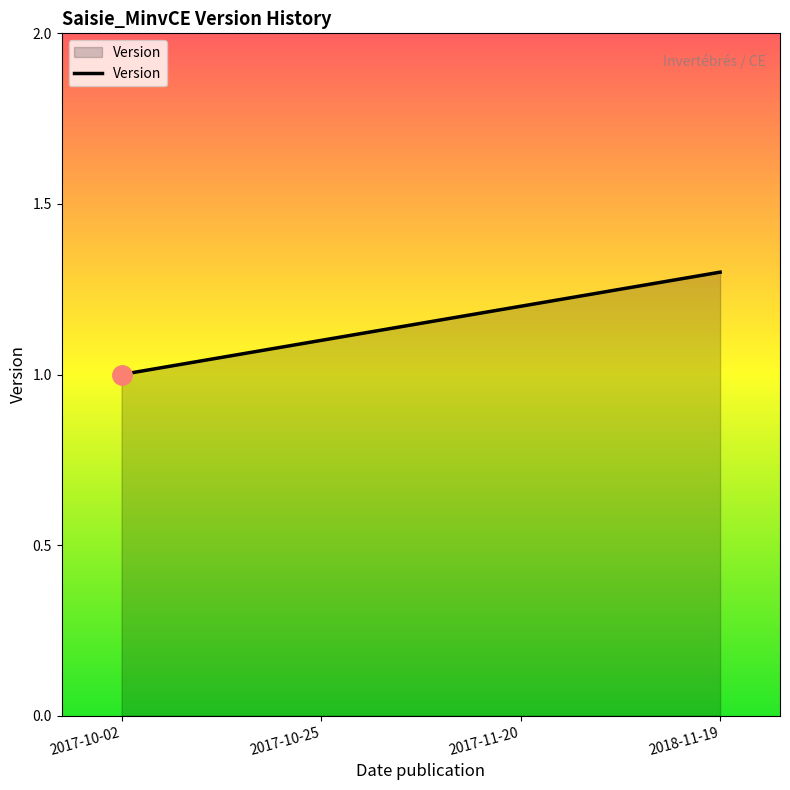

The chart shows a value of 1.8 at 2017-10-02. True or false?

False